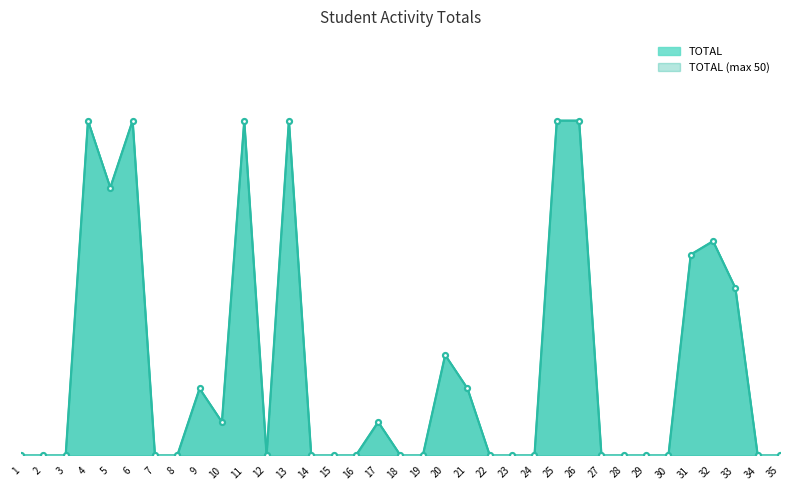

What is the total value across all series at 32?

64